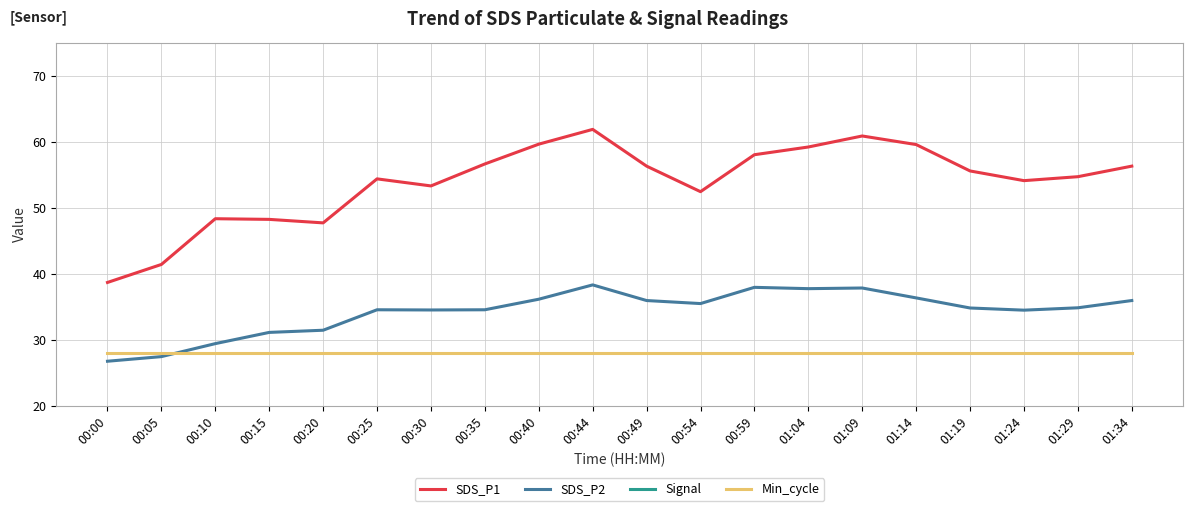

Rank the categories by SDS_P1 value from lowest to highest.

00:00, 00:05, 00:20, 00:15, 00:10, 00:54, 00:30, 01:24, 00:25, 01:29, 01:19, 00:49, 01:34, 00:35, 00:59, 01:04, 01:14, 00:40, 01:09, 00:44